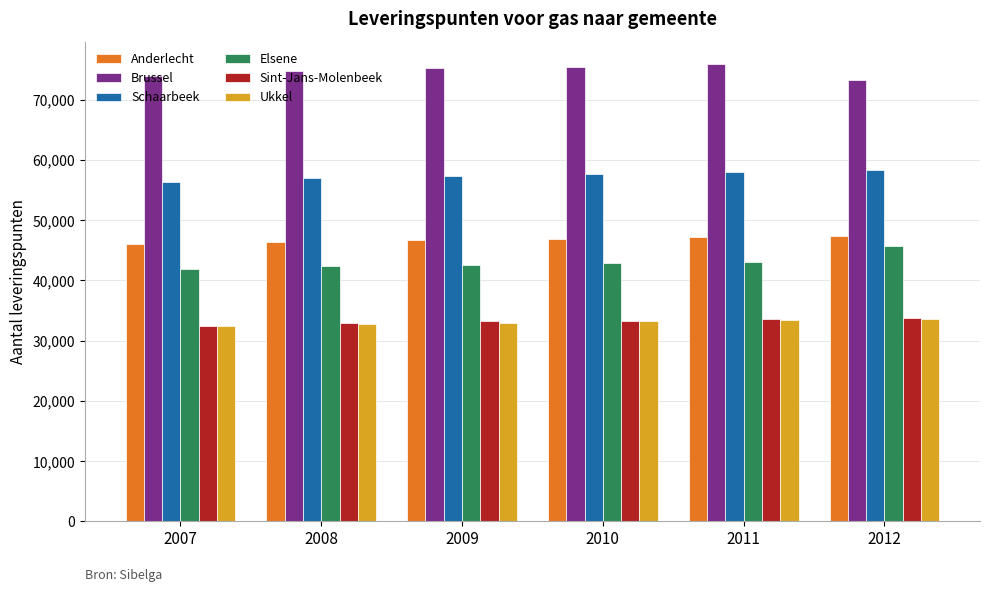

The Elsene series shows 43080 at 2011. True or false?

True